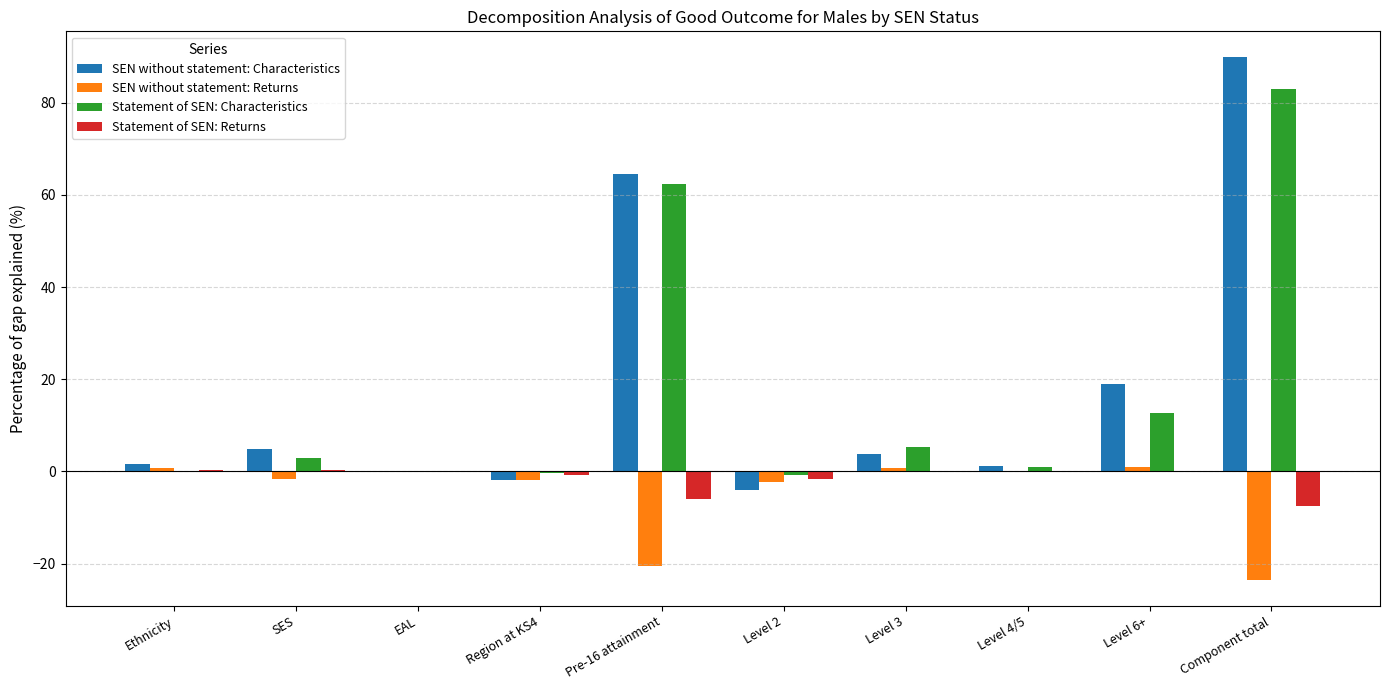

Between SES and Level 6+, which series saw the biggest shift?

SEN without statement: Characteristics